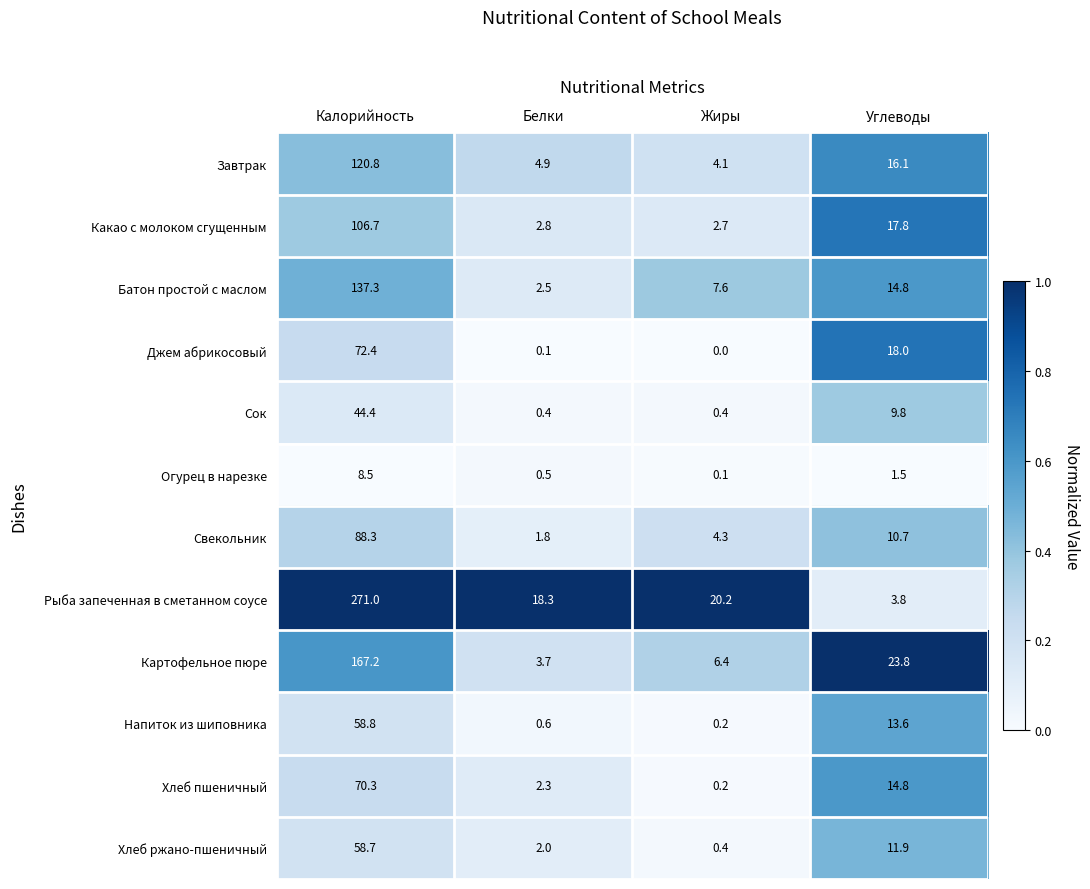

Which label corresponds to the largest value in the chart?

Калорийность